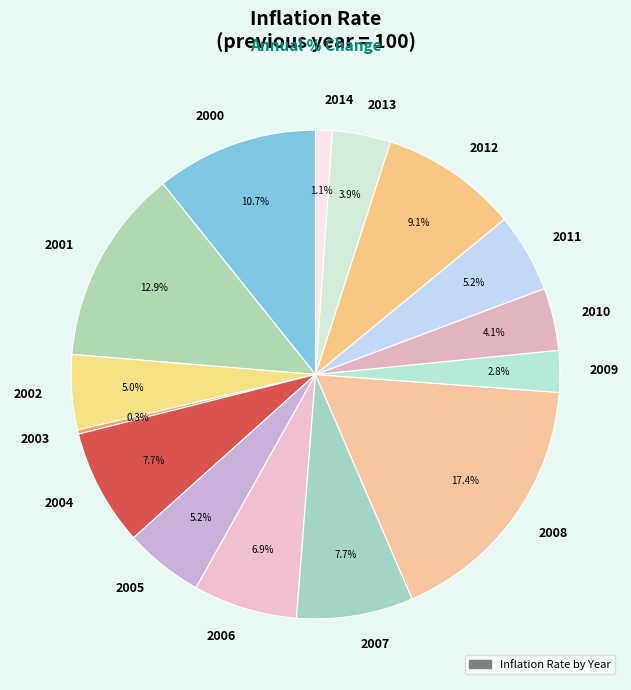

Which slice is the largest?

2008